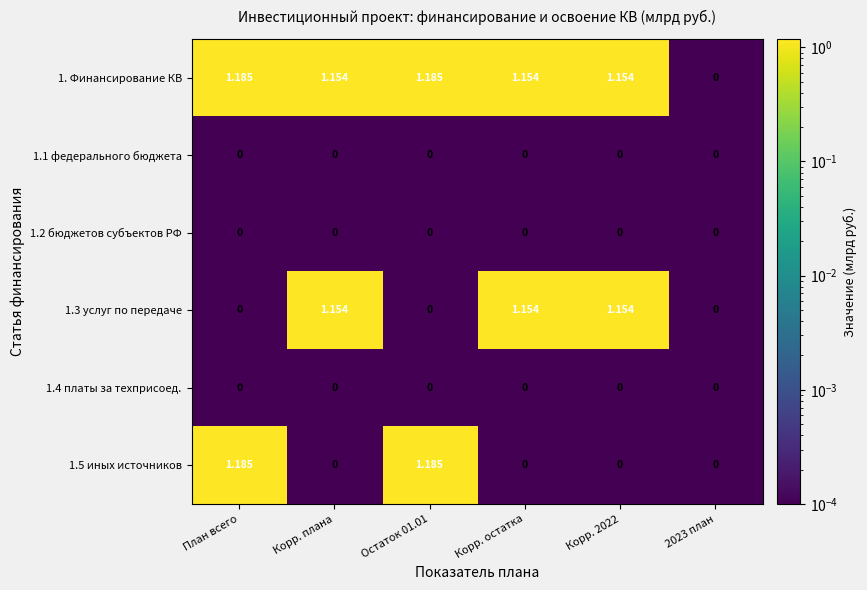

Where does the 1.3 услуг по передаче series first go above 1?

Корр. плана